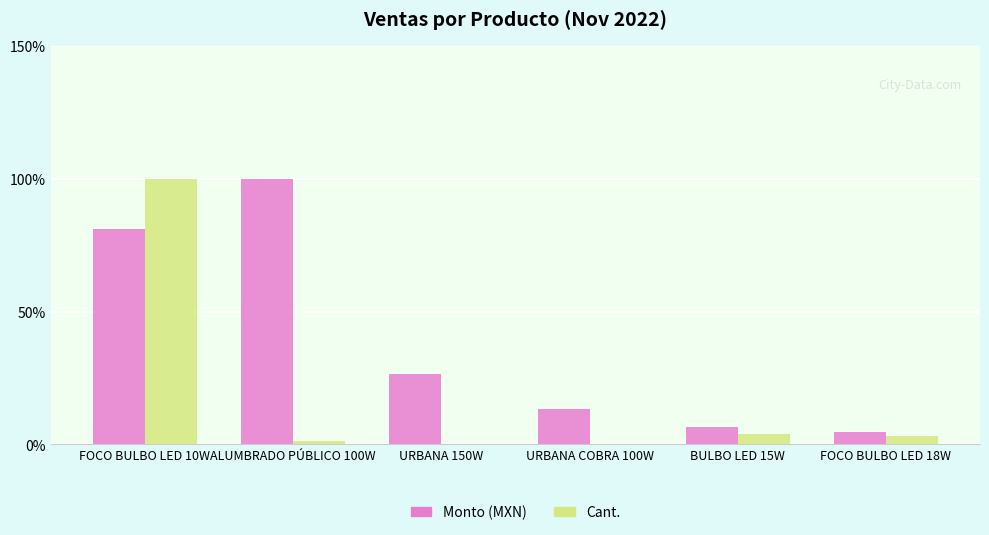

Are the bars grouped side by side (vs. stacked)?

Yes